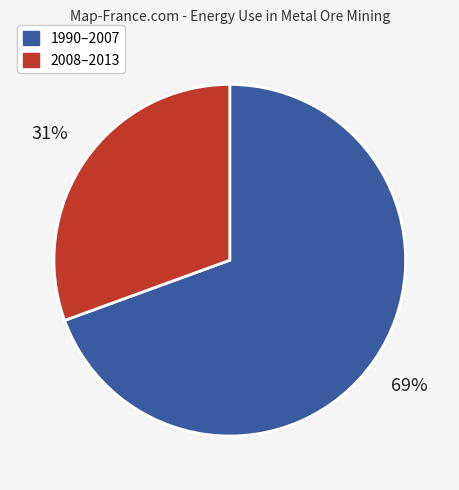

Which has a higher value, 2008–2013 or 1990–2007?

1990–2007